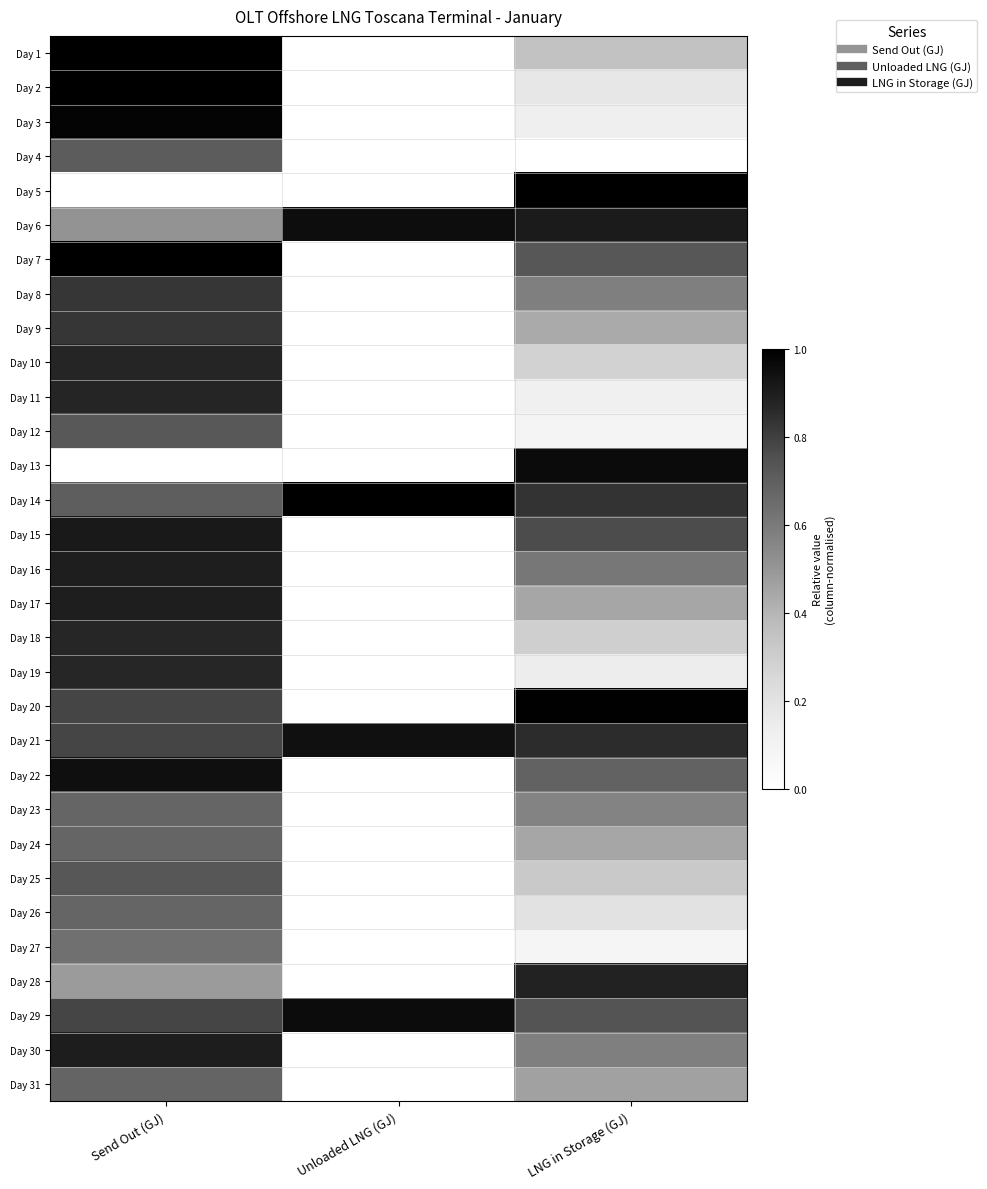

How many series are shown in this chart?

31